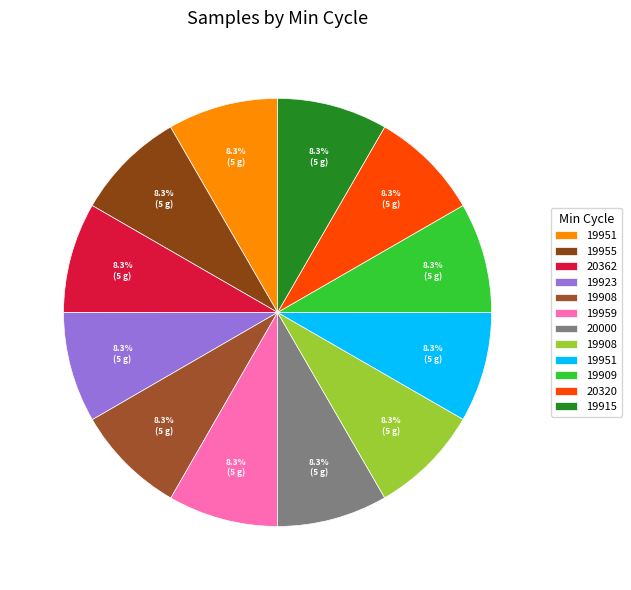

How many segments does this pie chart have?

12